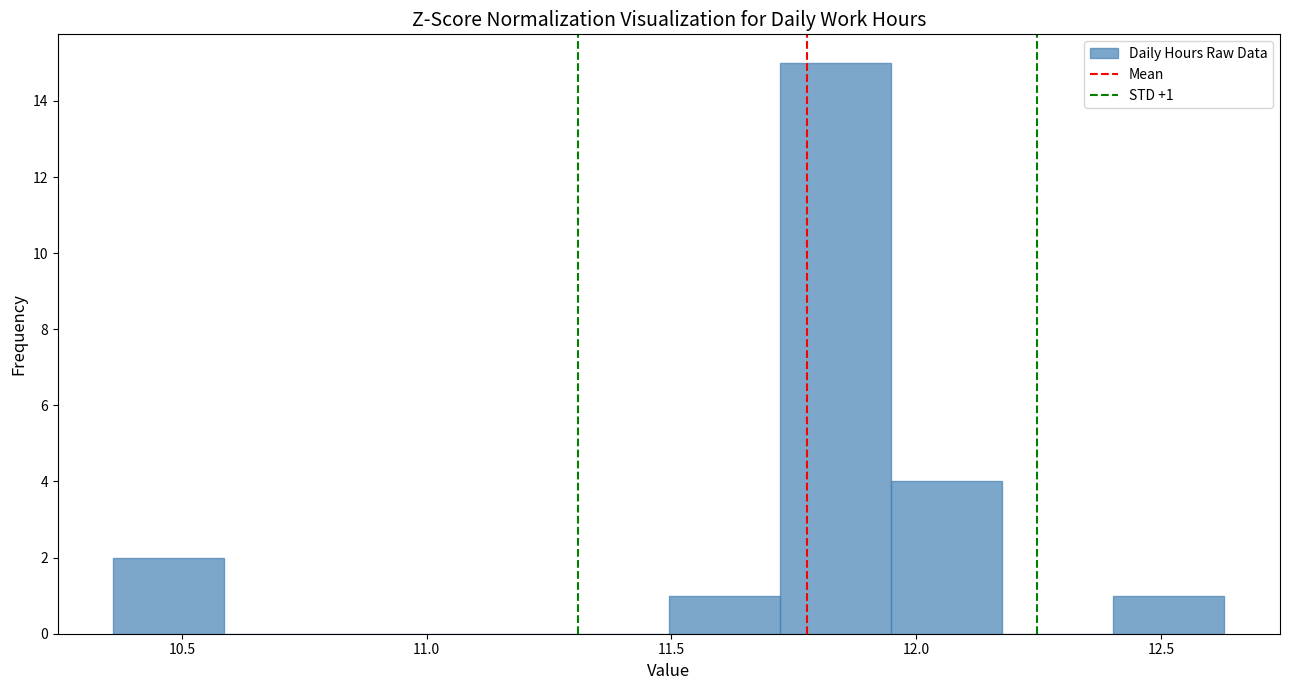

Which range on the x-axis has the tallest bar?

11.70 to 11.95